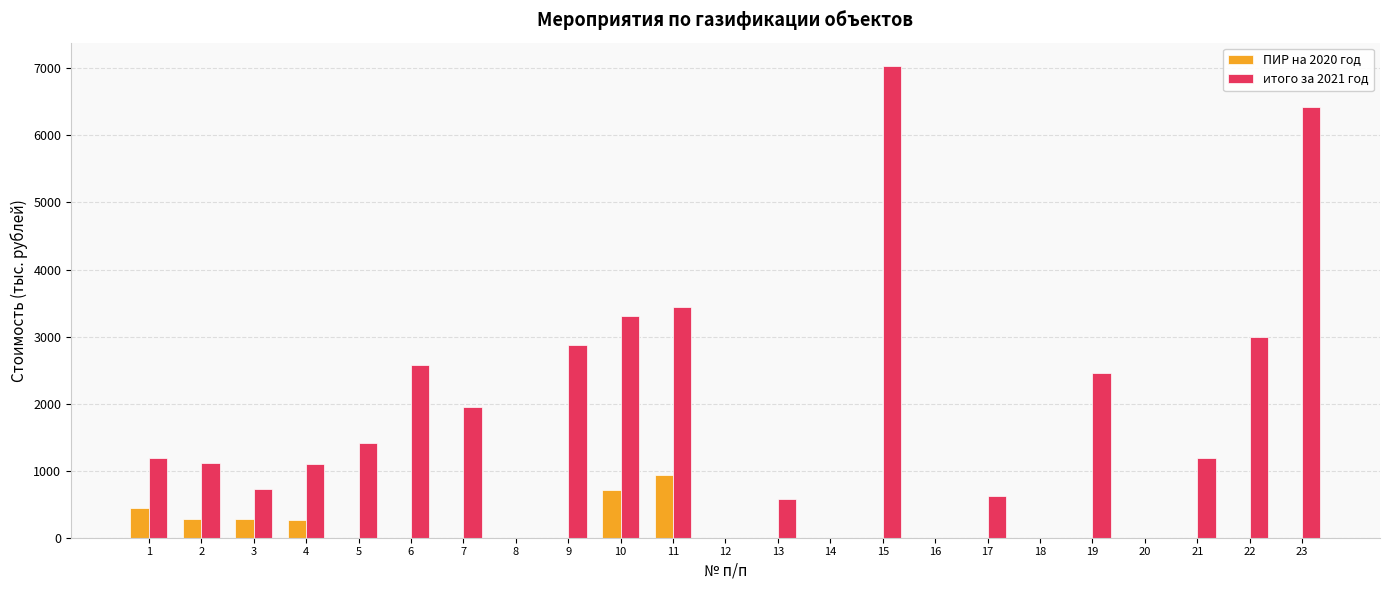

Does the chart contain stacked bars?

No